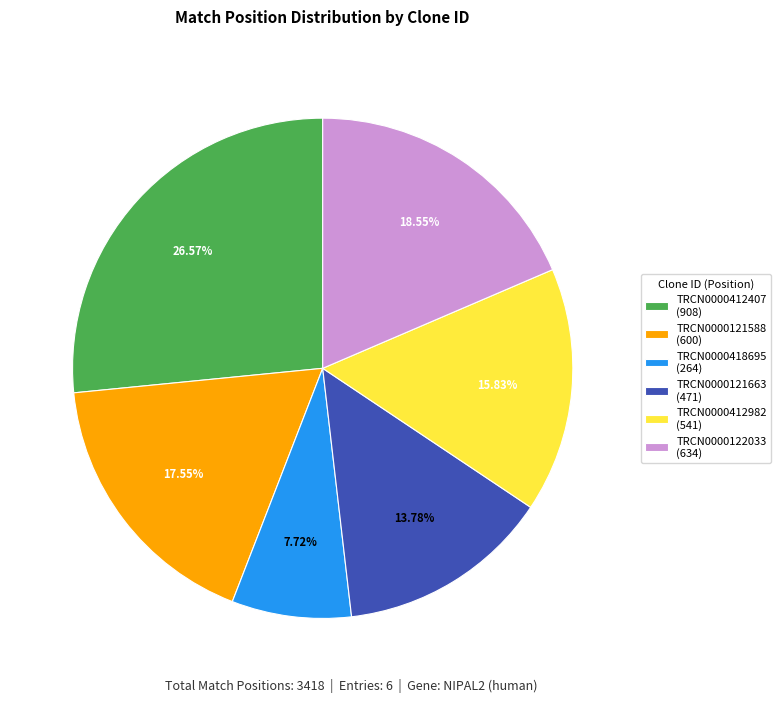

Which category has the smallest portion of the pie?

TRCN0000418695